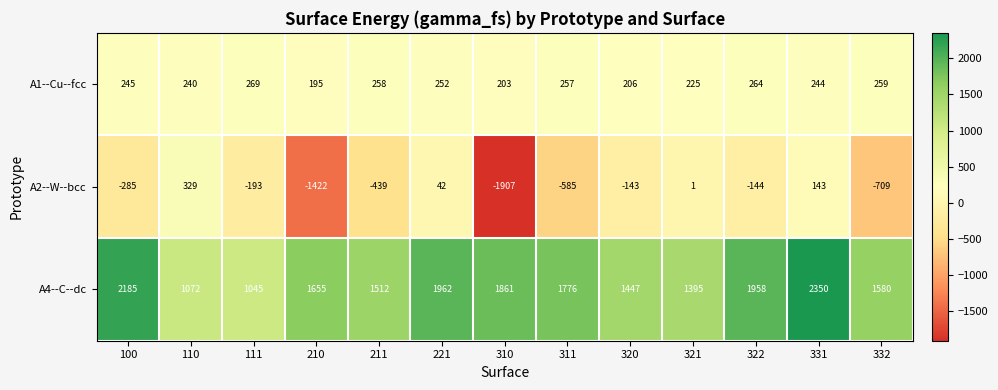

Is the value of A4--C--dc at 331 greater than the value of A1--Cu--fcc at 321?

Yes